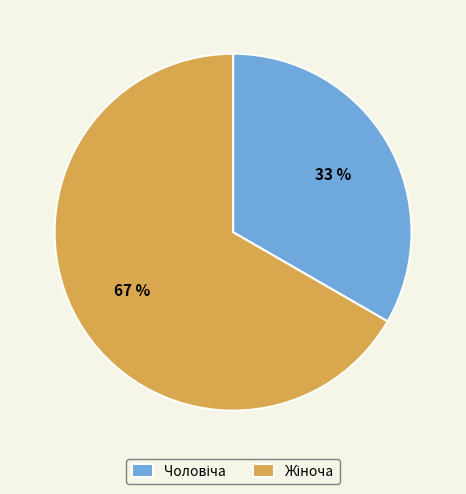

How many segments does this pie chart have?

2